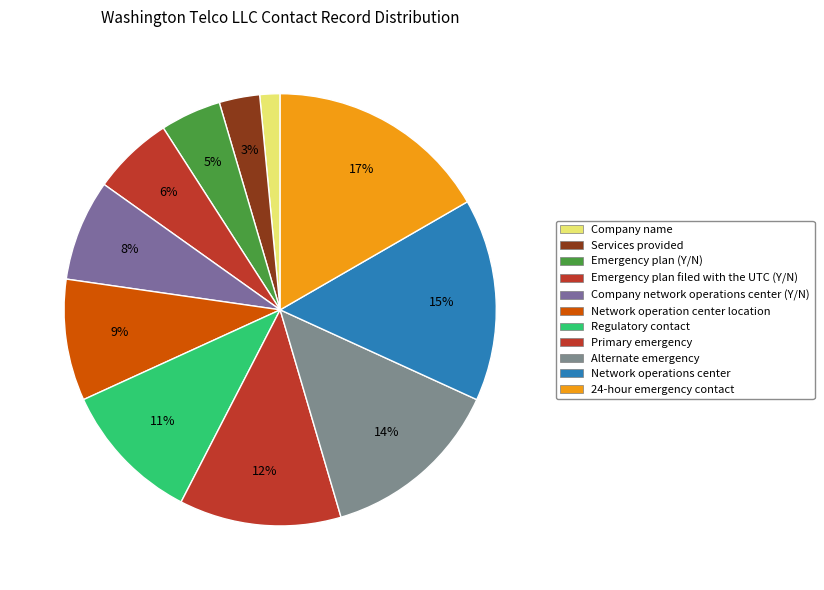

Does 24-hour emergency contact represent more than half of the total?

No